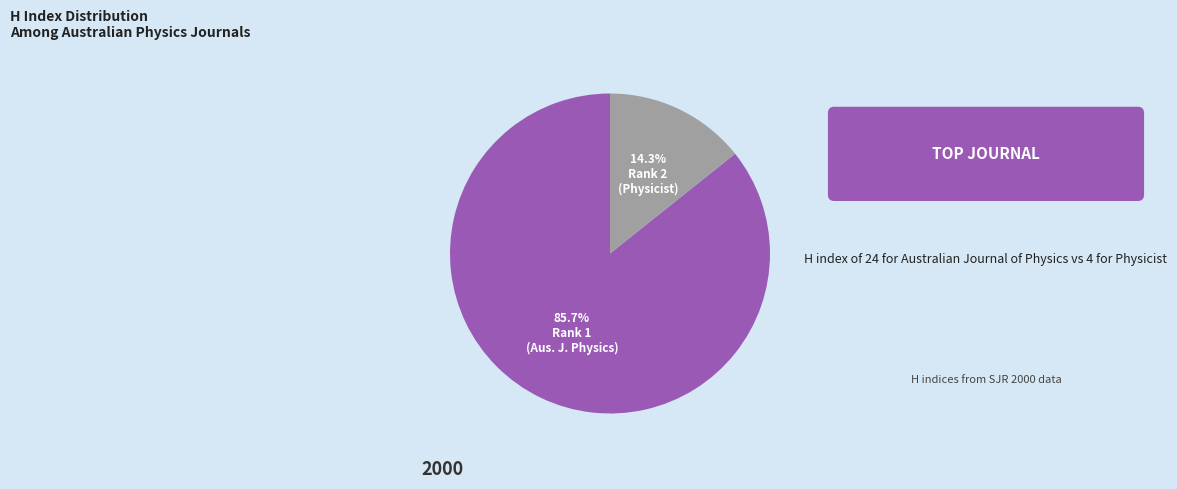

Does any single category account for the majority?

Yes